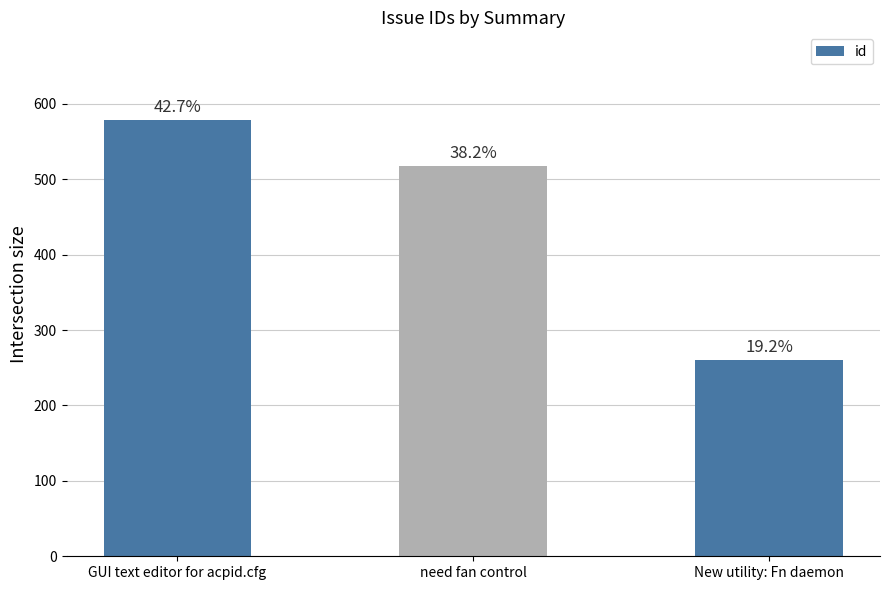

How many bars are there in total?

3